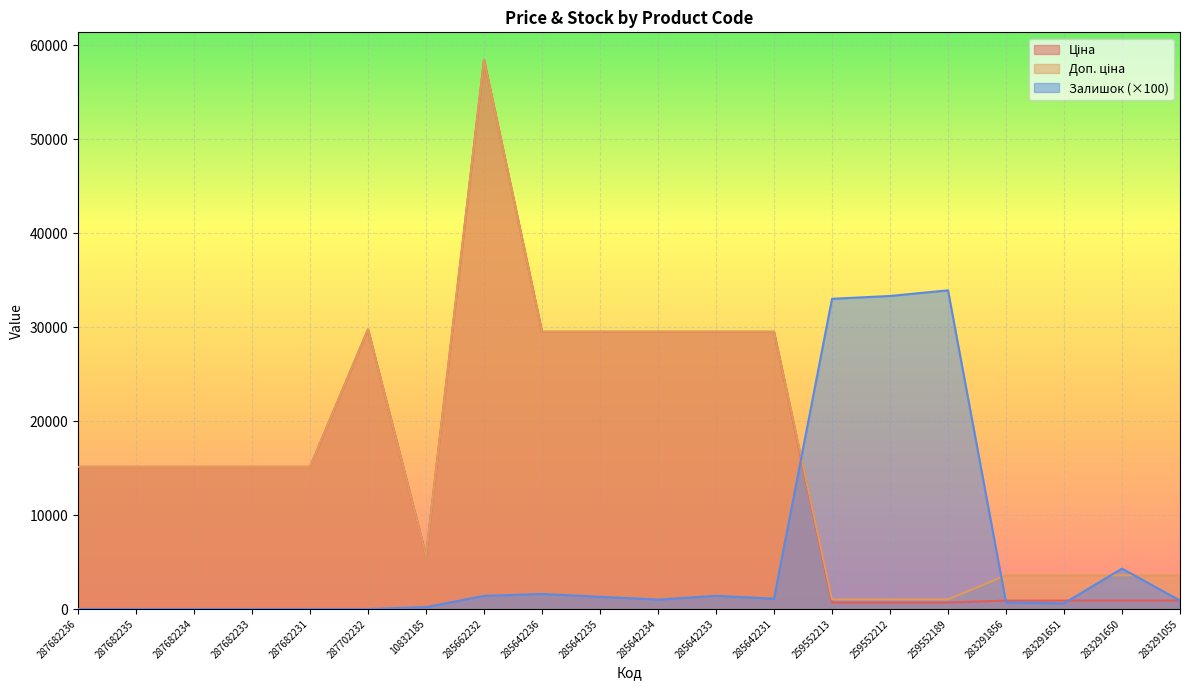

What is the label of the 12th point from the right?

285642236